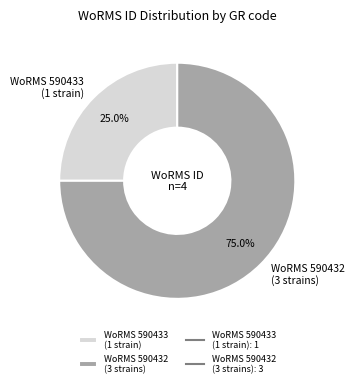

Which has a higher value, WoRMS 590433 (1 strain) or WoRMS 590432 (3 strains)?

WoRMS 590432 (3 strains)